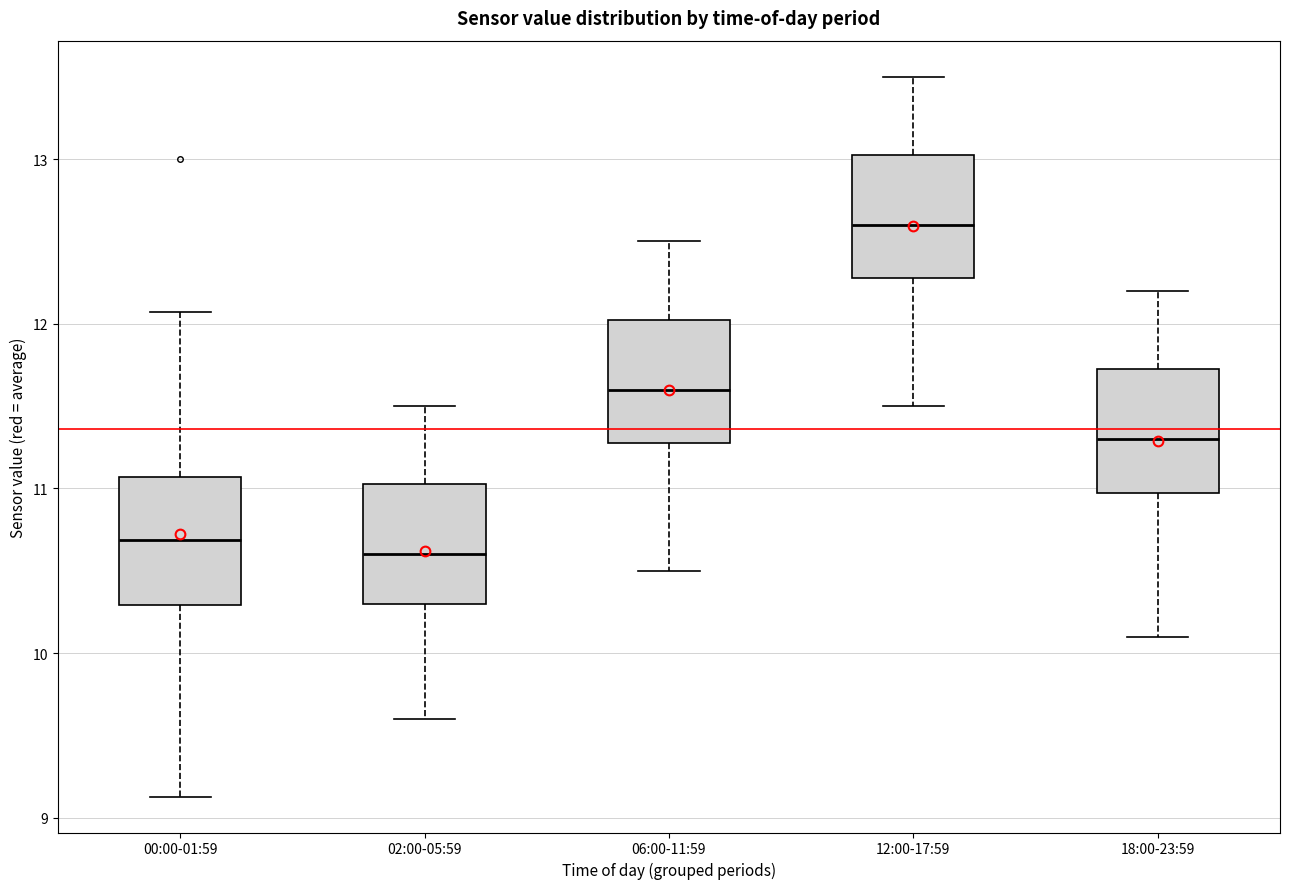

Reading left to right, read every box against the y-axis: the position of its median line, the range the box covers, and the ends of its whiskers. The values are not printed on the chart, so give them approximately, as read against the axis.

00:00-01:59: median 10.7, box 10.3 to 11.1, whiskers 9.1 to 12.1
02:00-05:59: median 10.6, box 10.3 to 11.0, whiskers 9.6 to 11.5
06:00-11:59: median 11.6, box 11.3 to 12.0, whiskers 10.5 to 12.5
12:00-17:59: median 12.6, box 12.3 to 13.0, whiskers 11.5 to 13.5
18:00-23:59: median 11.3, box 11.0 to 11.7, whiskers 10.1 to 12.2